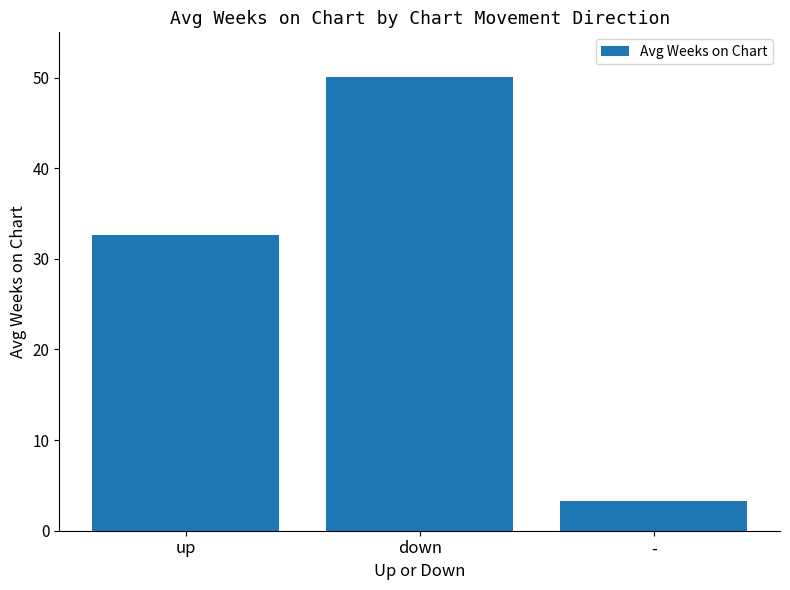

What is the greatest value displayed?

50.1